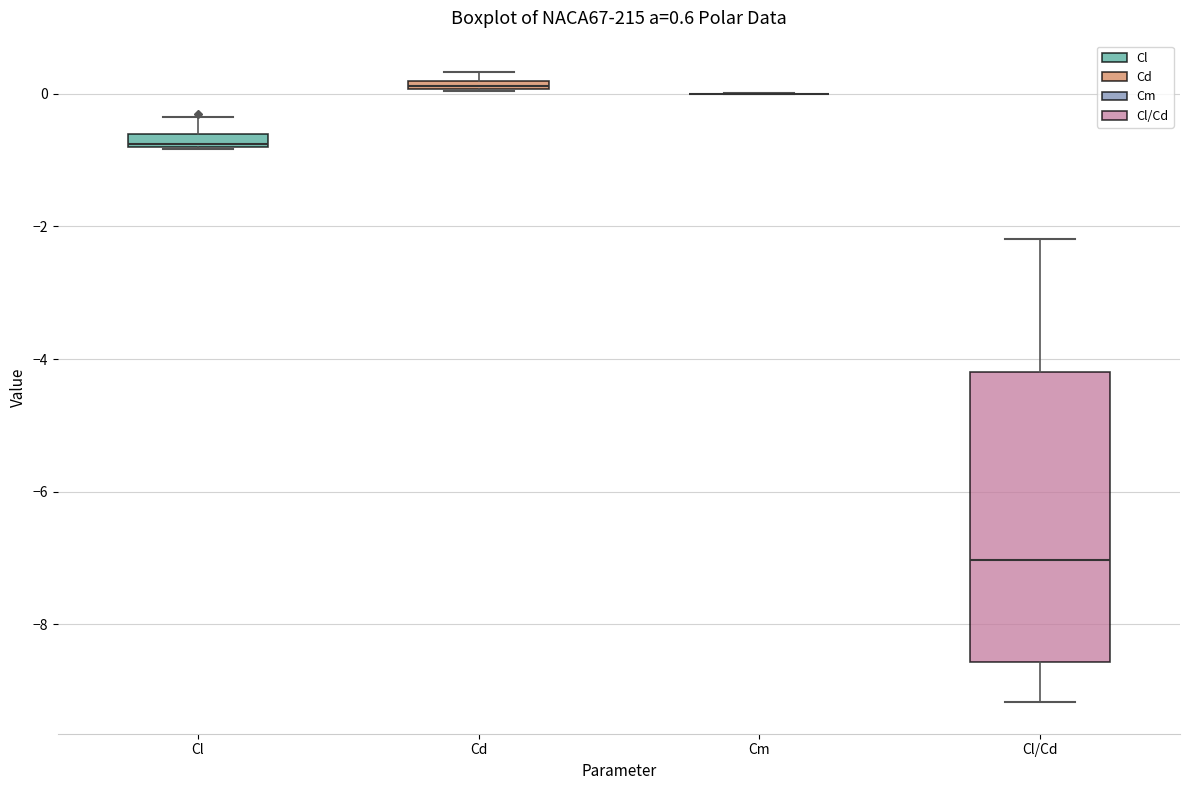

Which box is the tallest, from its lower edge to its upper edge?

Cl/Cd